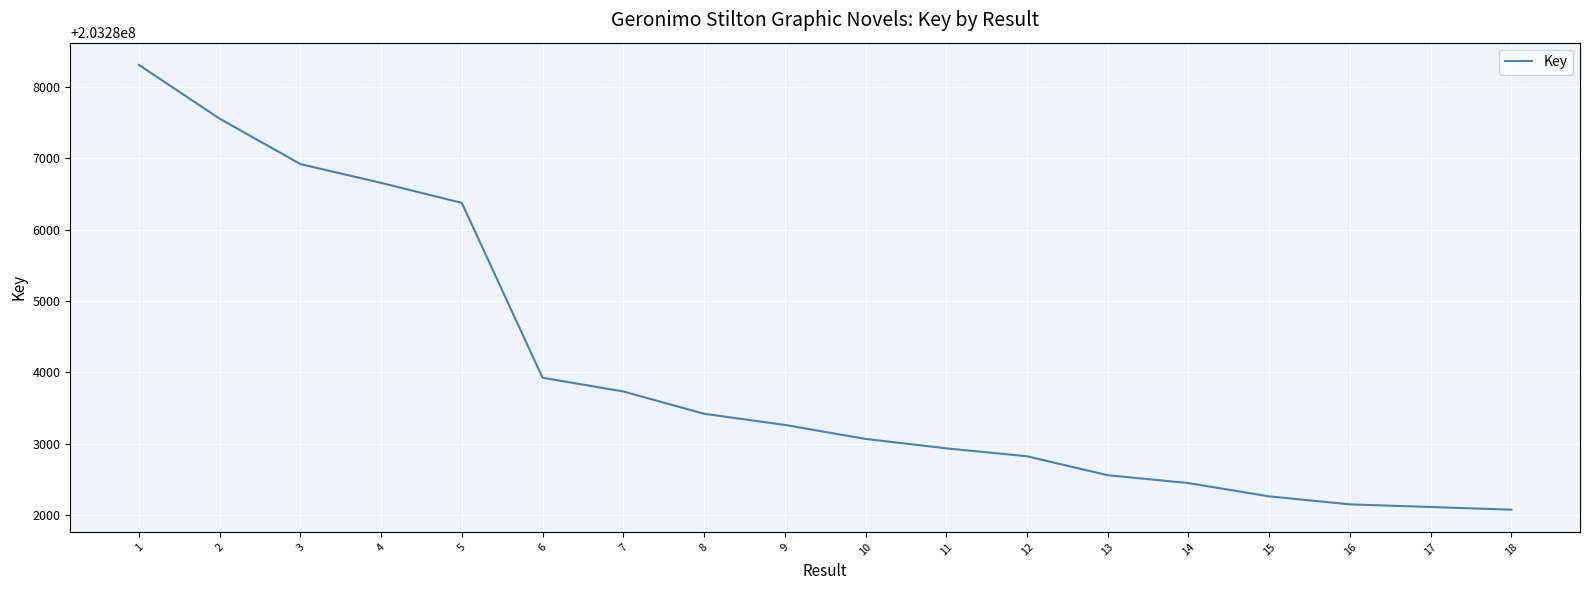

Reading right to left, extract all data points from this chart.

18=203282080	17=203282117	16=203282154	15=203282266	14=203282452	13=203282562	12=203282827	11=203282938	10=203283070	9=203283266	8=203283422	7=203283734	6=203283926	5=203286373	4=203286653	3=203286916	2=203287552	1=203288304